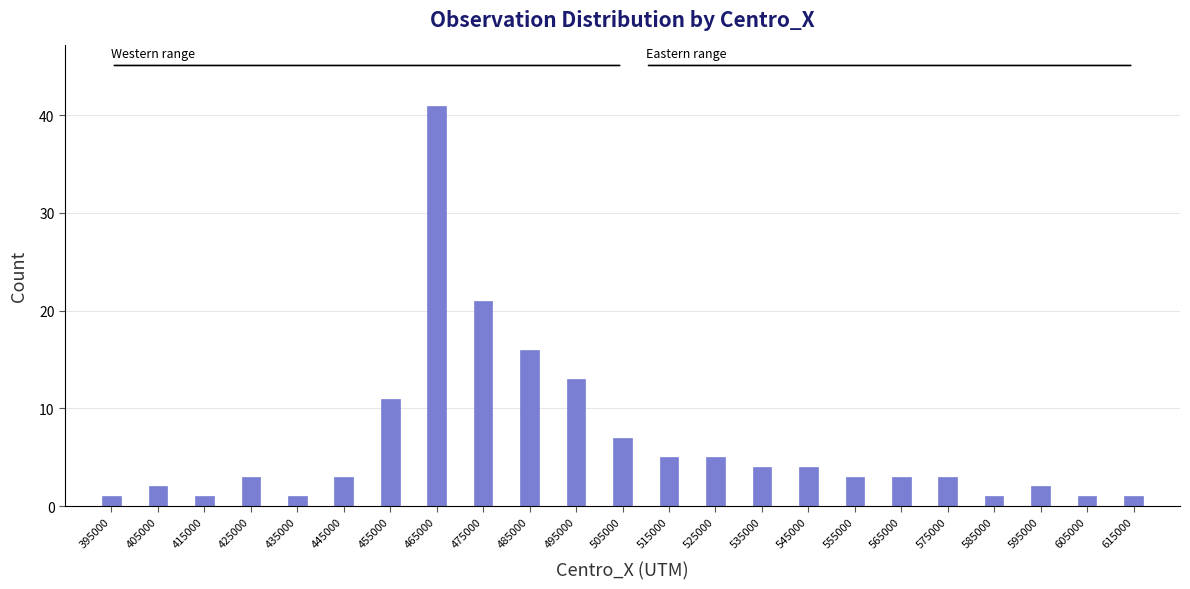

Reading left to right, what are all the values shown in this chart?

1	2	1	3	1	3	11	41	21	16	13	7	5	5	4	4	3	3	3	1	2	1	1